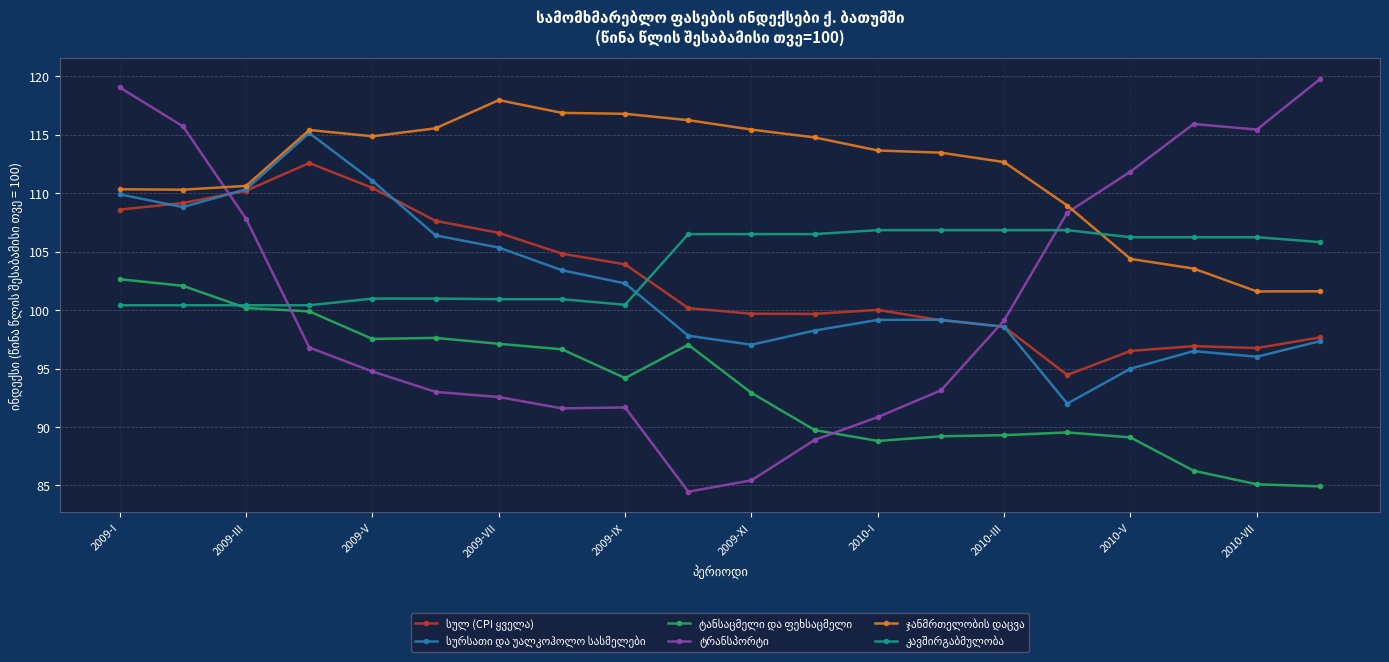

Count the number of data series in this chart.

6